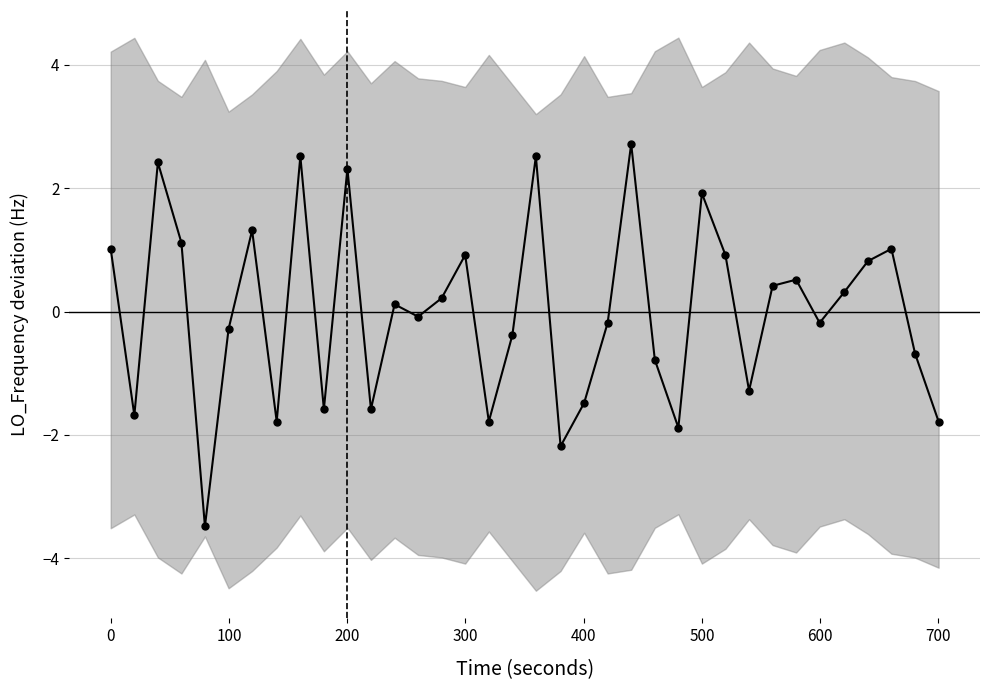

The value at 500 is 1.9. True or false?

True